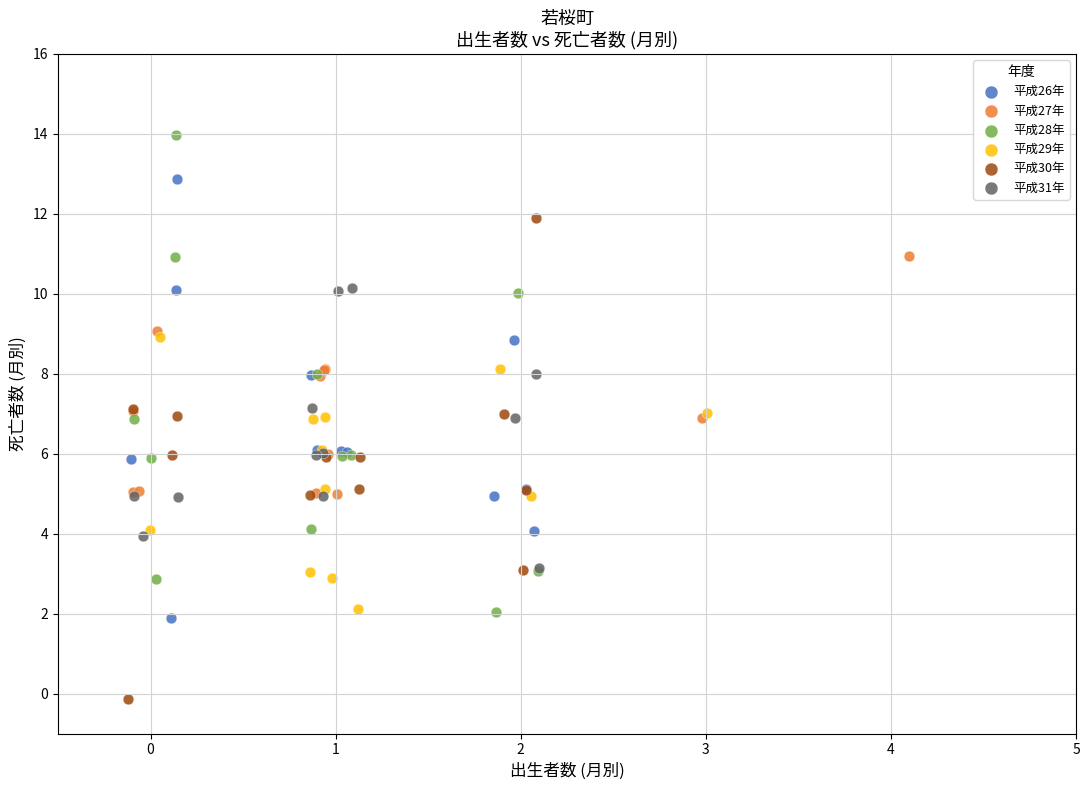

Which series reaches the maximum Y coordinate?

平成28年